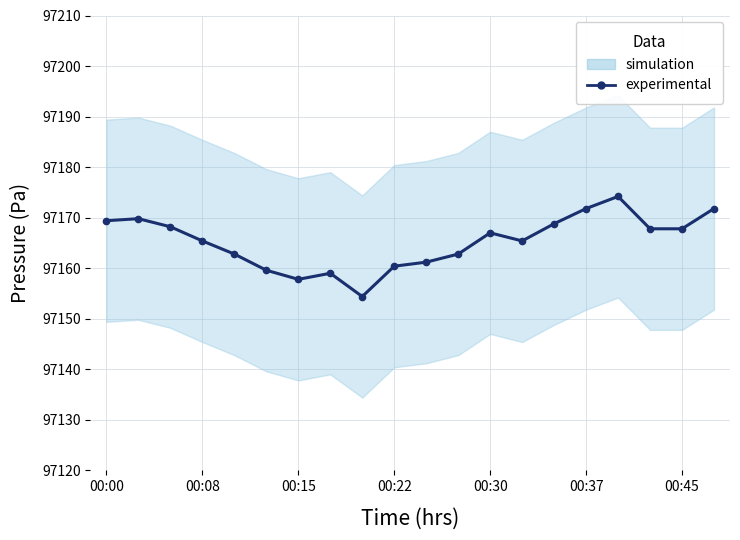

Does the chart have visible grid lines?

Yes